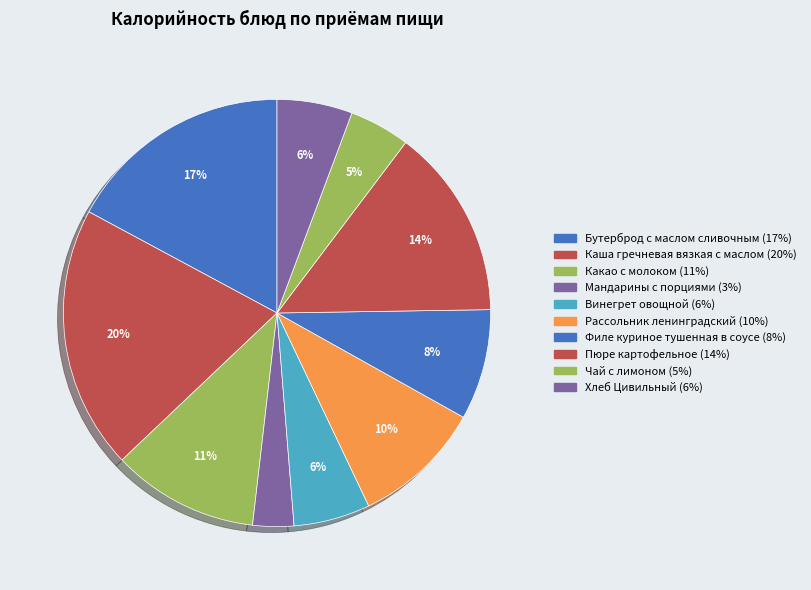

Count the number of slices in the pie.

10